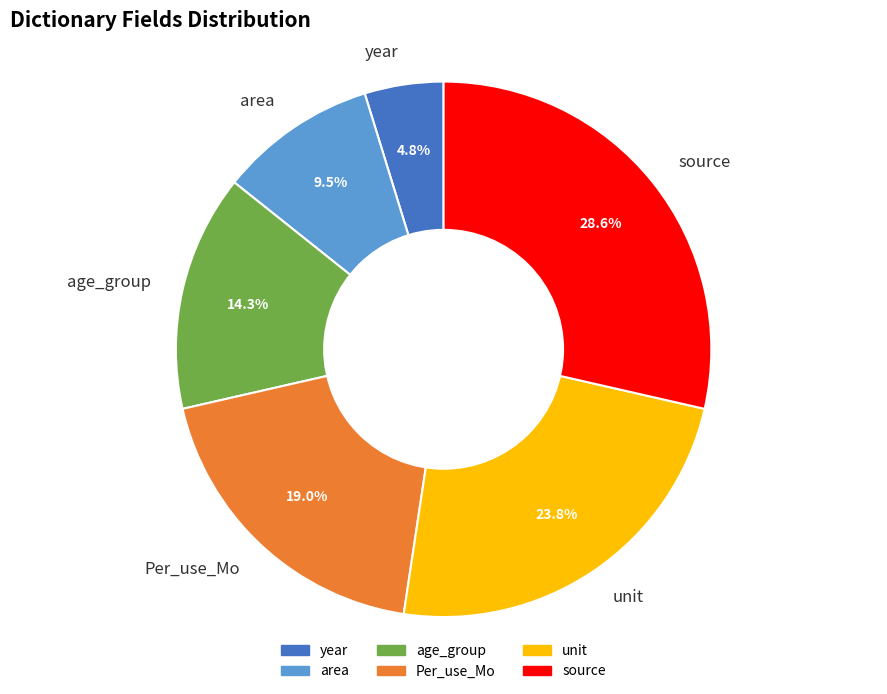

Rank the categories by value from lowest to highest.

year, area, age_group, Per_use_Mo, unit, source